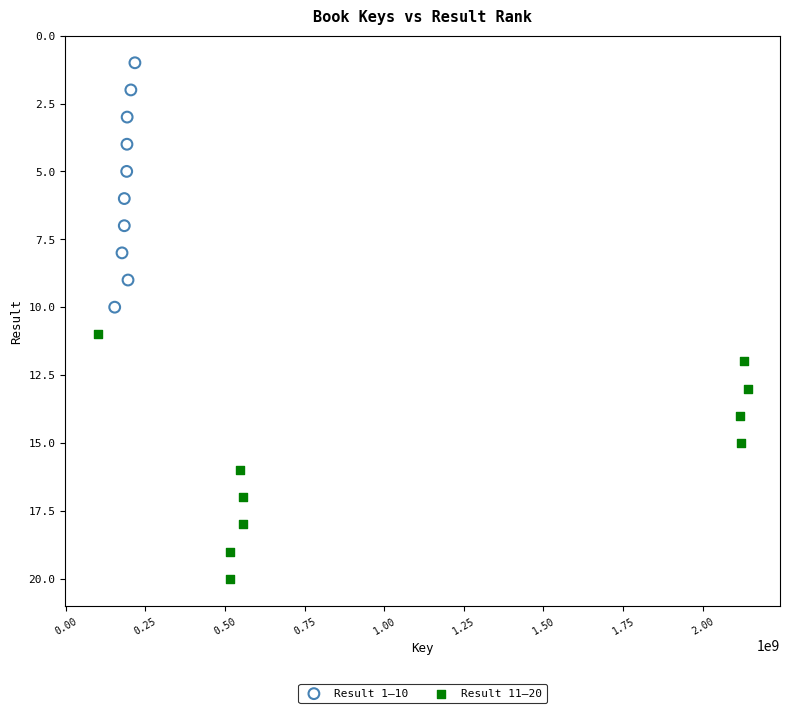

Which series reaches the minimum Y coordinate?

Result 1–10